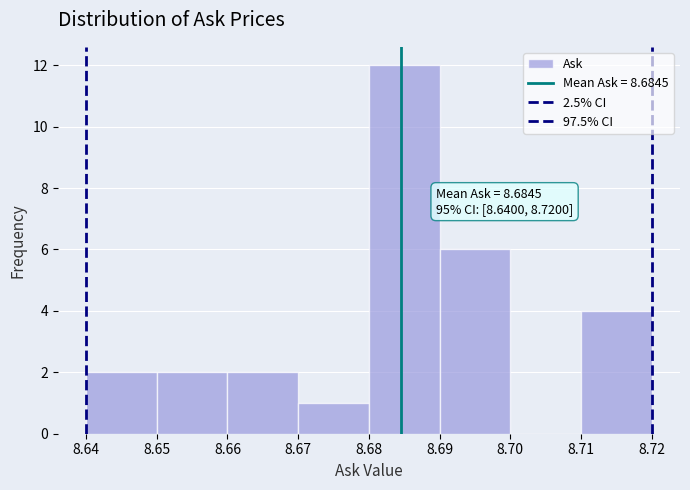

Over which range of the x-axis is the bar tallest?

8.68 to 8.69